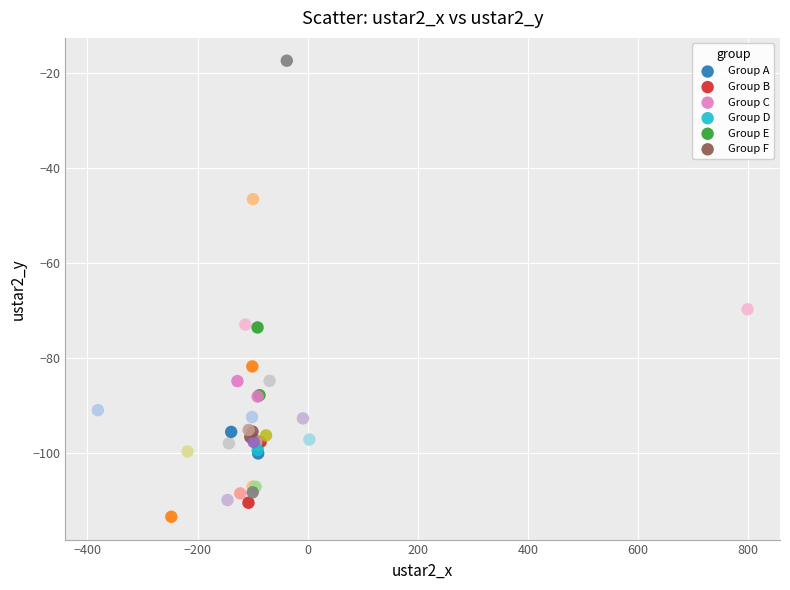

Which series contains the highest Y value?

Group C